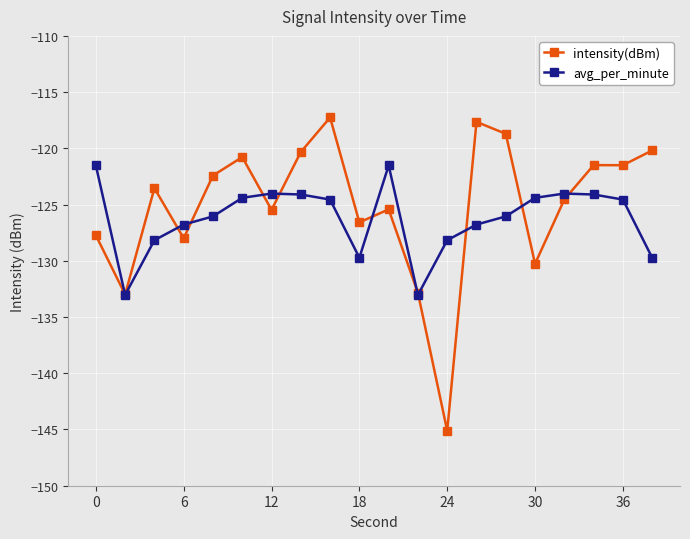

Rank the series by their maximum value, from highest to lowest.

intensity(dBm), avg_per_minute